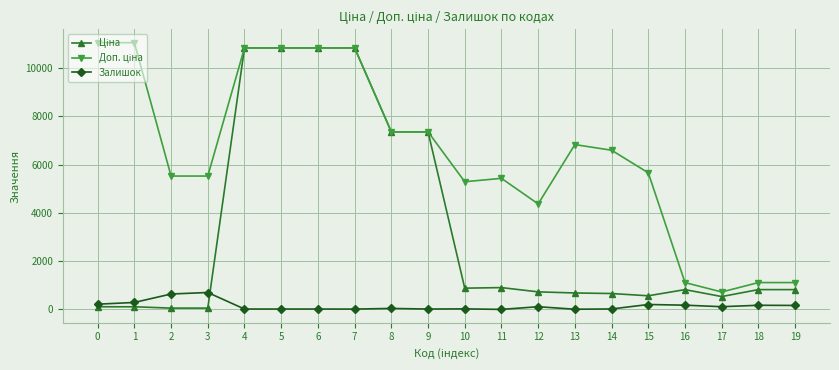

At how many categories does at least one series exceed 2756?

16